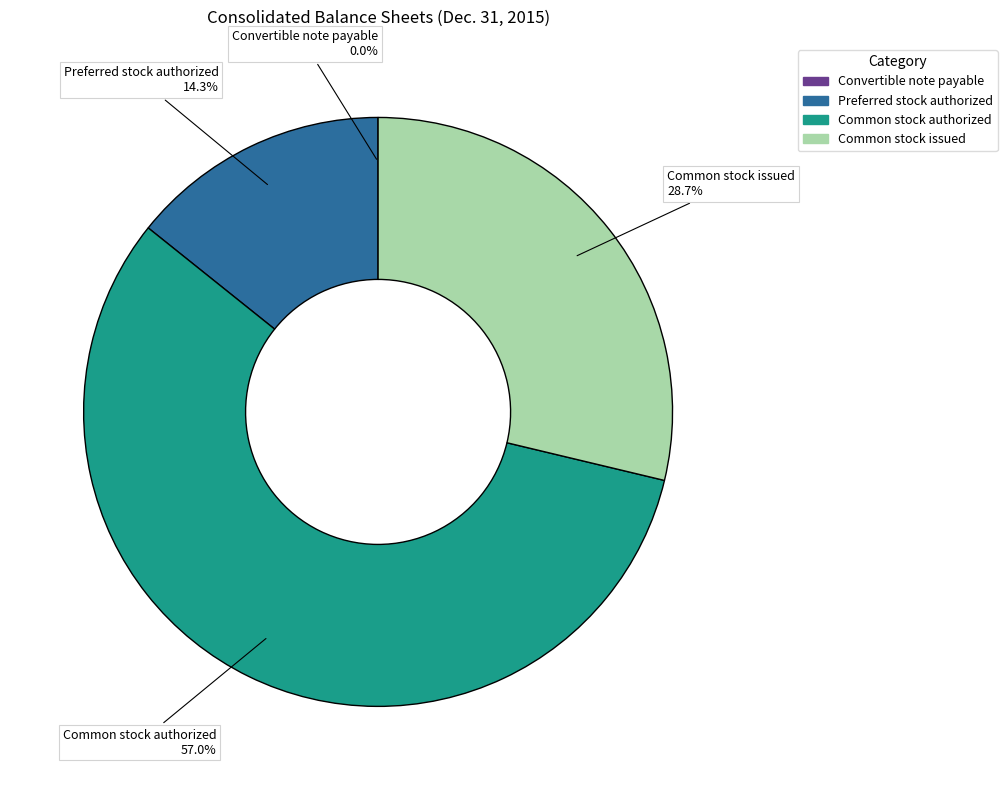

Between Common stock issued and Common stock authorized, which is larger?

Common stock authorized